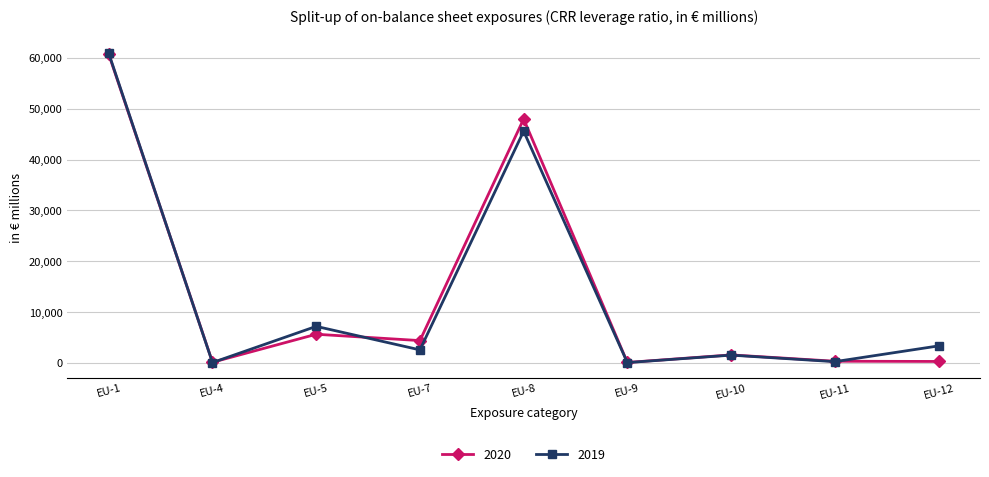

The value of 2019 at EU-12 is 3374. True or false?

True